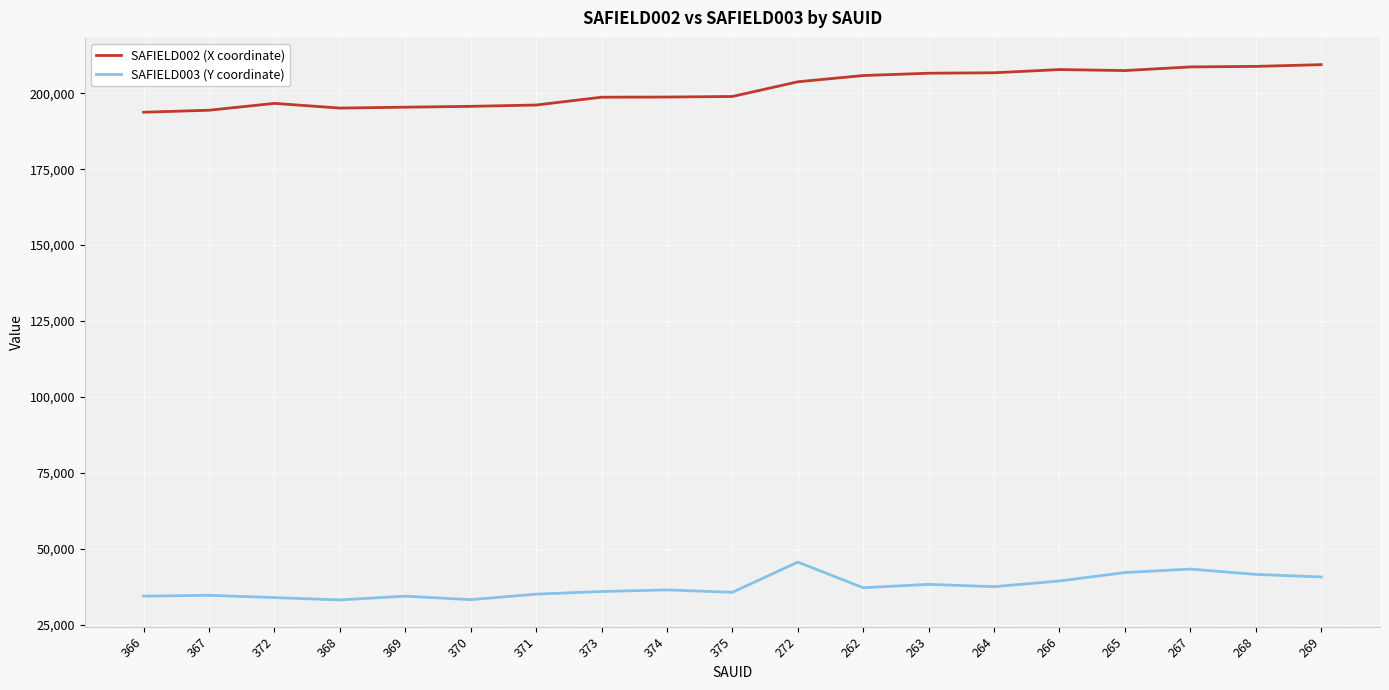

How many values in the SAFIELD002 (X coordinate) series exceed 198928?

10